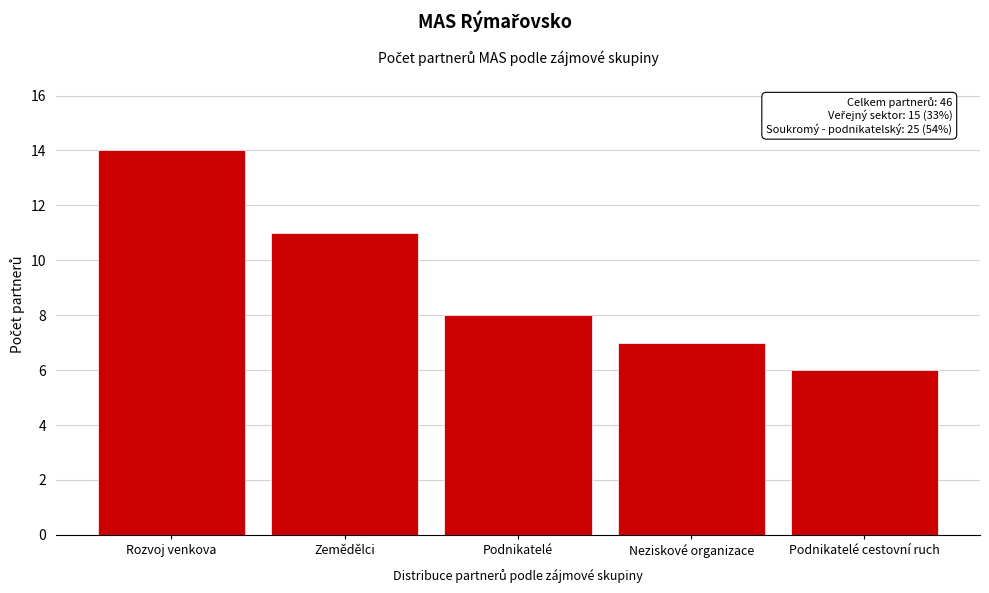

Reading left to right, what are all the values shown in this chart?

Rozvoj venkova=14	Zemědělci=11	Podnikatelé=8	Neziskové organizace=7	Podnikatelé cestovní ruch=6